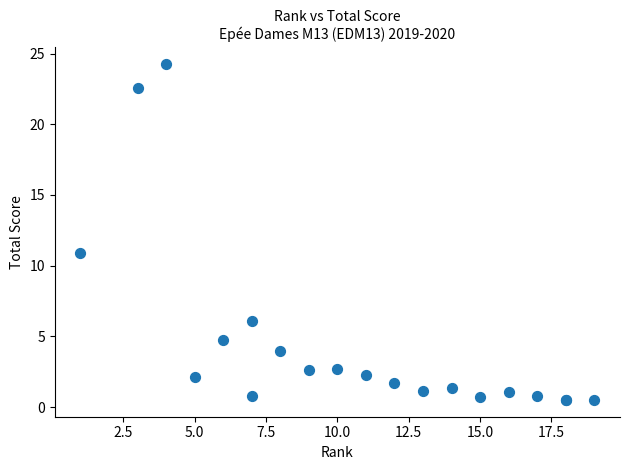

What Y value in the scatter plot is closest to 12?

10.9